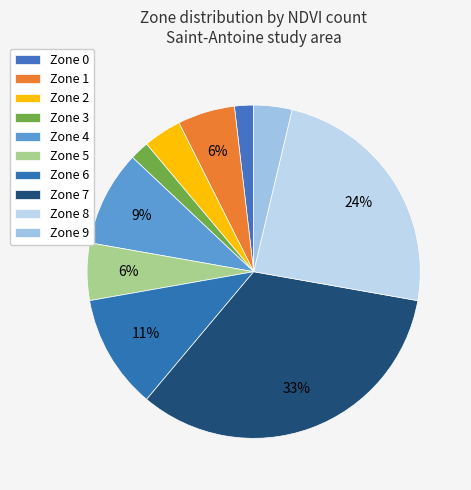

To the nearest percent, what percentage of the pie is Zone 5?

6%